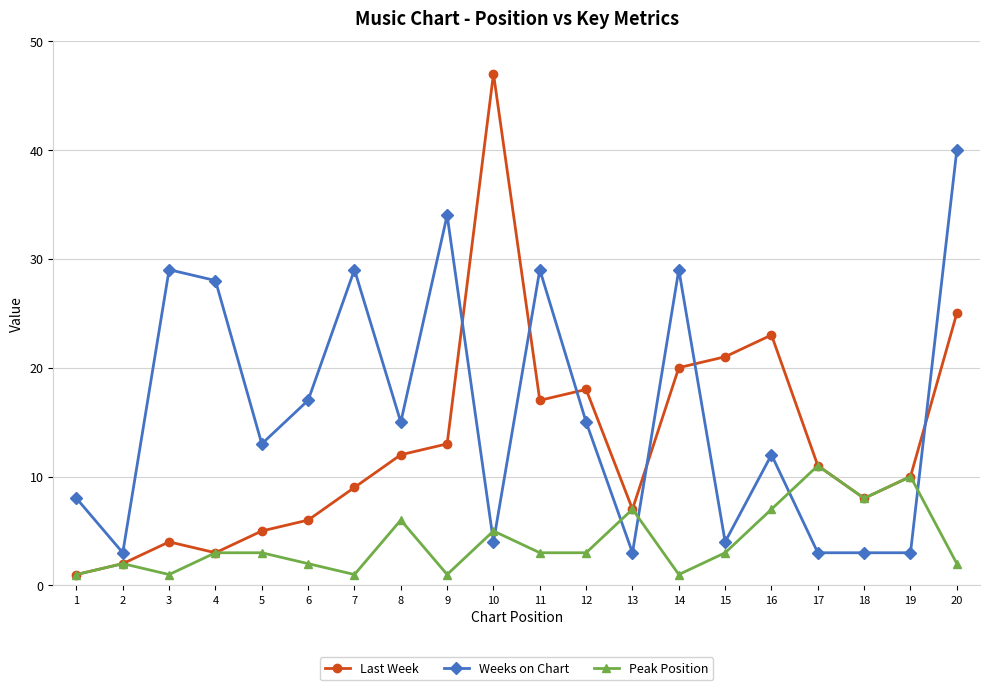

List the series in order of their peak value, highest first.

Last Week, Weeks on Chart, Peak Position